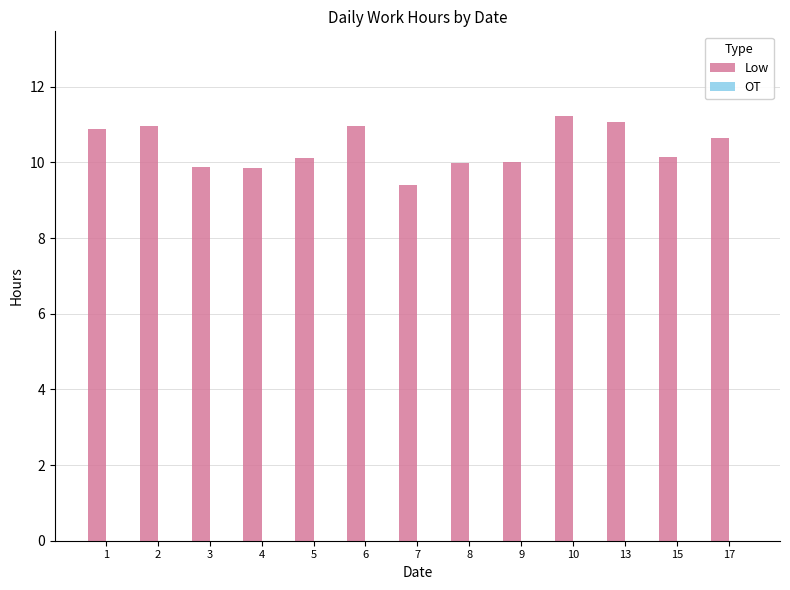

What is the sum of the values at 4 and 3?

19.7